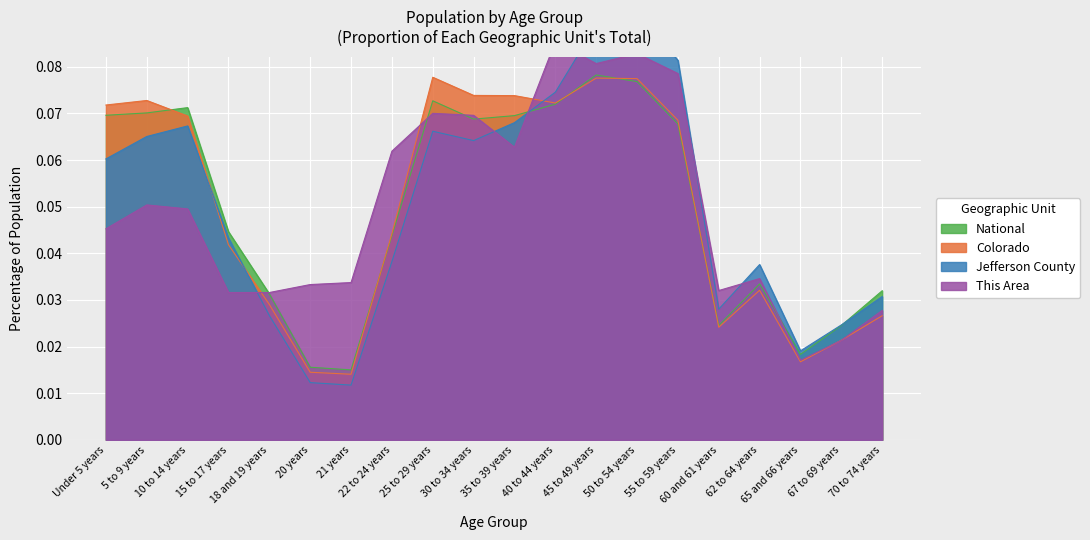

Which series has the largest range (max minus min)?

Jefferson County